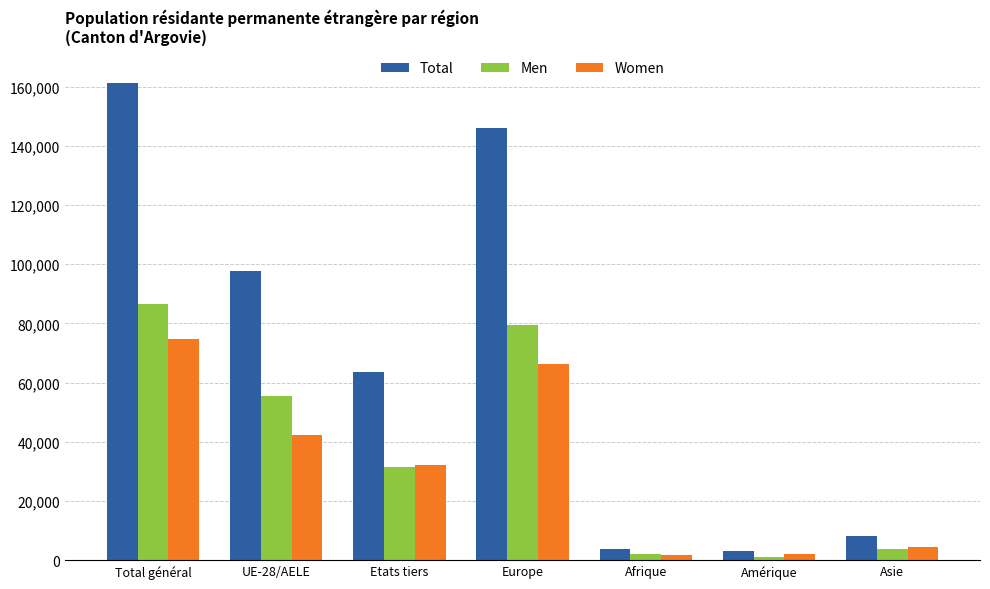

True or false: Men has a value of 75014 at UE-28/AELE.

False